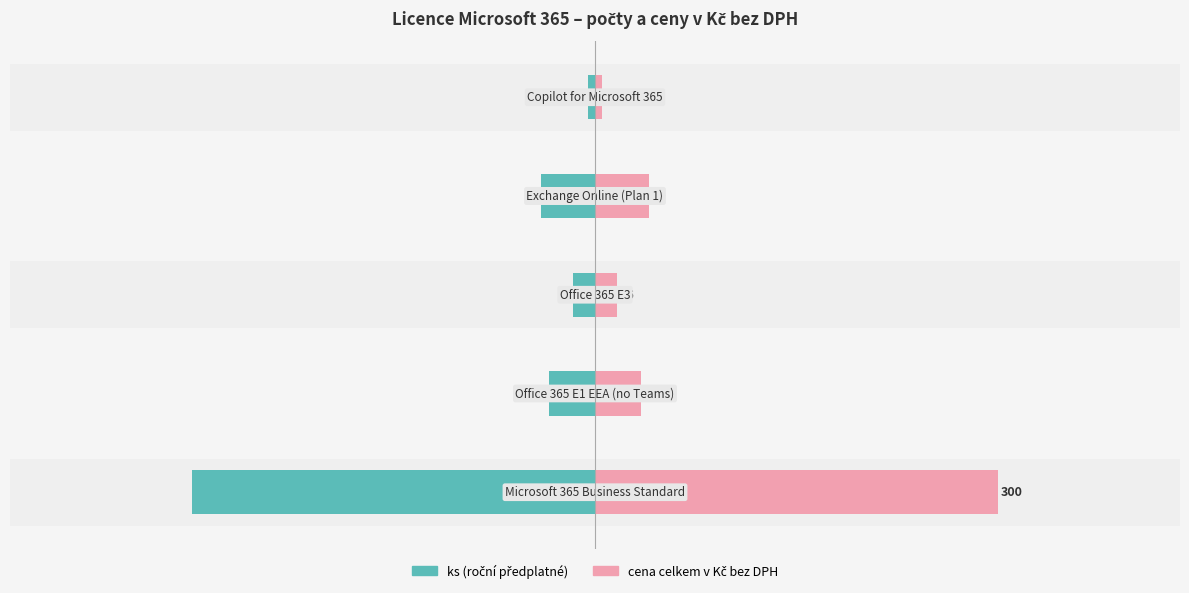

Rank the series by their average value, from lowest to highest.

ks (roční předplatné), cena celkem v Kč bez DPH